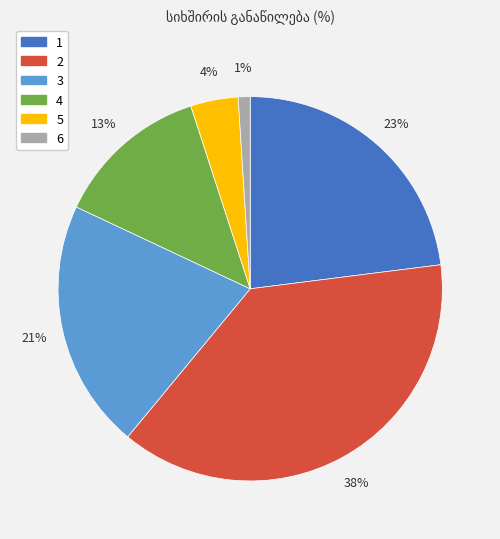

How many segments does this pie chart have?

6